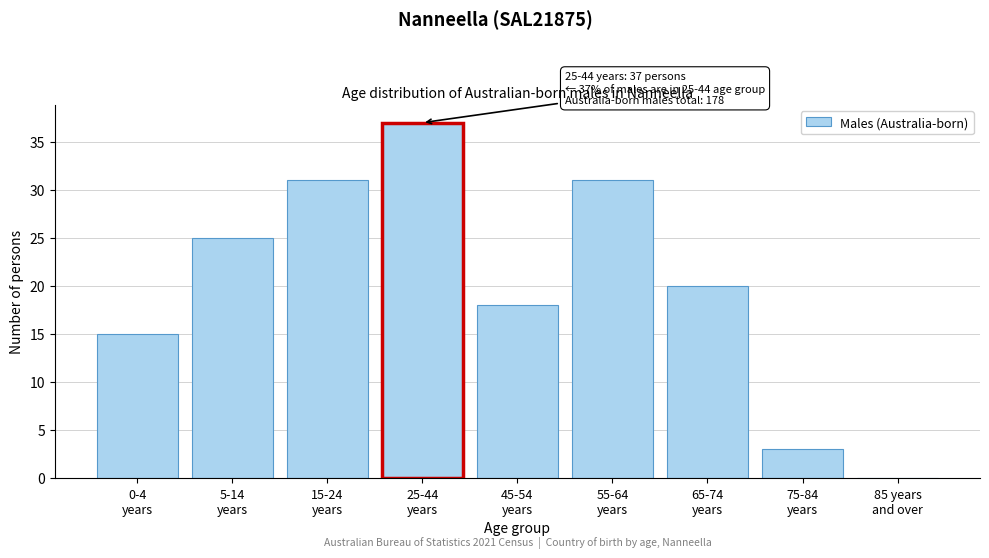

What is the maximum value shown in the chart?

37